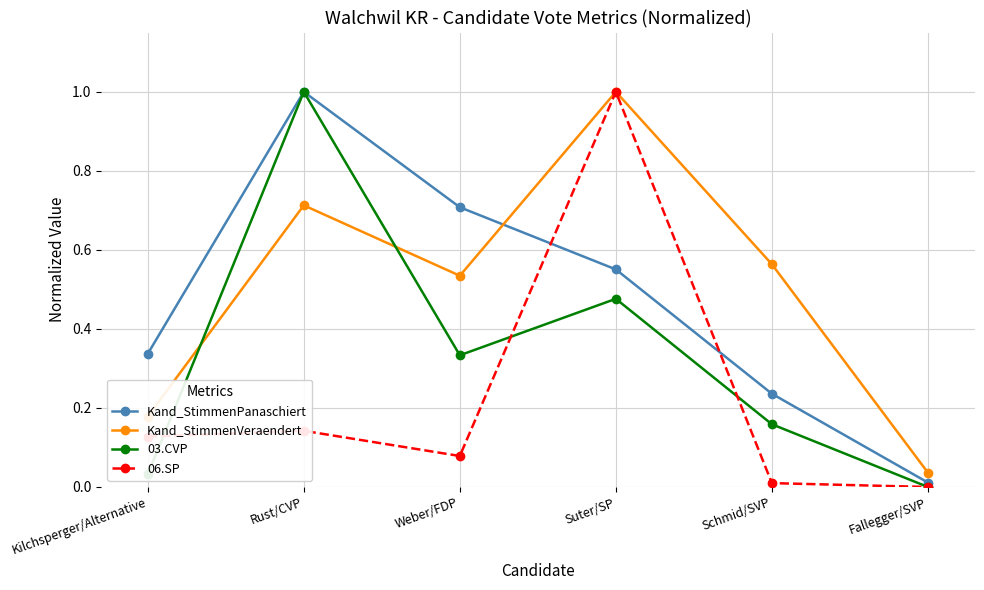

What is the label of the 5th point from the right?

Rust/CVP